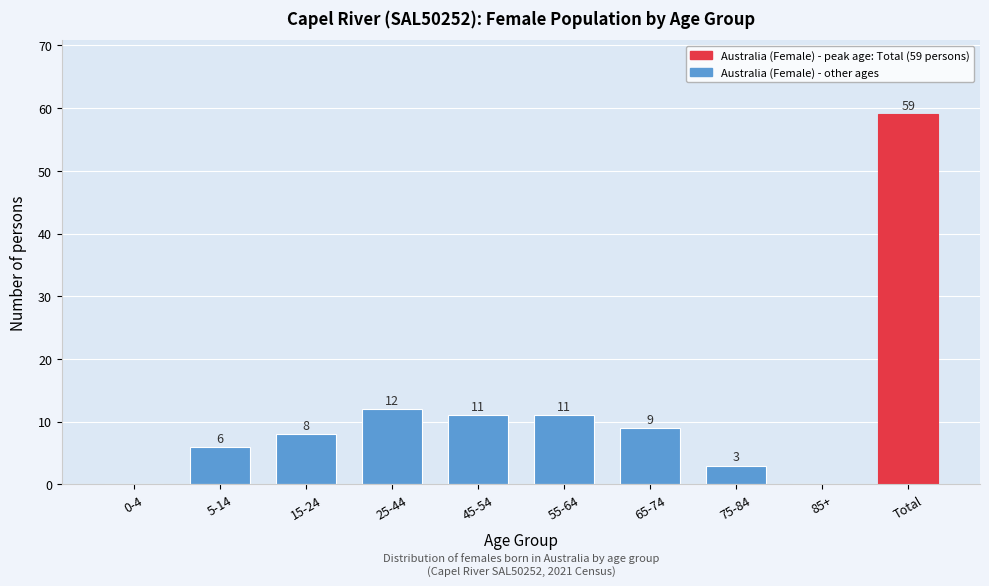

Reading left to right, extract all data points from this chart.

0-4=0	5-14=6	15-24=8	25-44=12	45-54=11	55-64=11	65-74=9	75-84=3	85+=0	Total=59